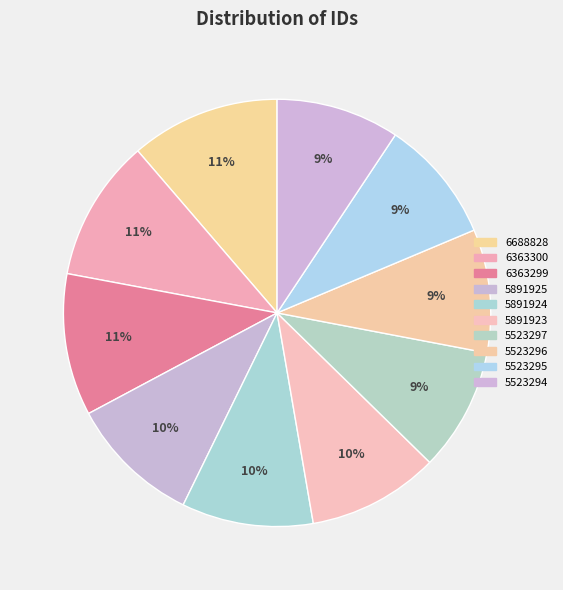

Rank the categories by value from lowest to highest.

5523294, 5523295, 5523296, 5523297, 5891923, 5891924, 5891925, 6363299, 6363300, 6688828